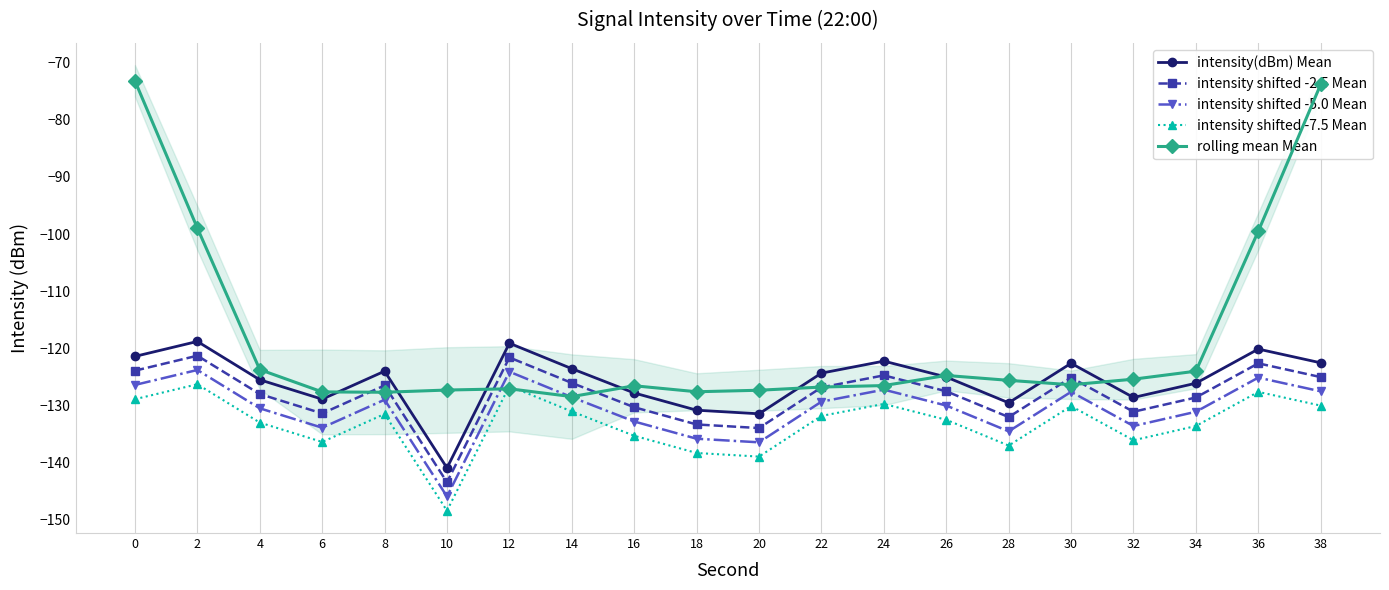

What is the highest value of the rolling mean Mean series?

-73.2